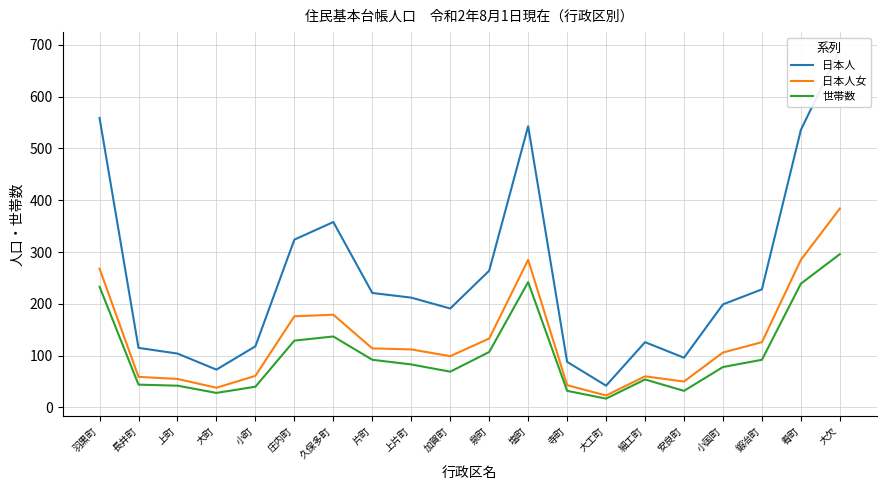

Reading left to right, list all the values displayed in this chart.

日本人: 羽黒町=559	長井町=115	上町=104	大町=73	小町=118	庄内町=324	久保多町=358	片町=221	上片町=212	加賀町=191	泉町=264	塩町=543	寺町=88	大工町=42	細工町=126	安良町=96	小国町=199	鍛冶町=228	肴町=536	大欠=691
日本人女: 羽黒町=268	長井町=59	上町=55	大町=38	小町=61	庄内町=176	久保多町=179	片町=114	上片町=112	加賀町=99	泉町=133	塩町=285	寺町=43	大工町=23	細工町=60	安良町=50	小国町=106	鍛冶町=126	肴町=285	大欠=384
世帯数: 羽黒町=233	長井町=44	上町=42	大町=28	小町=40	庄内町=129	久保多町=137	片町=92	上片町=83	加賀町=69	泉町=107	塩町=242	寺町=32	大工町=17	細工町=54	安良町=32	小国町=78	鍛冶町=92	肴町=239	大欠=296